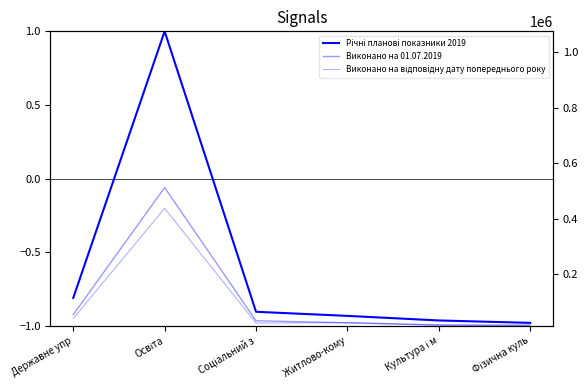

What is the maximum value for Виконано на 01.07.2019?

-0.1